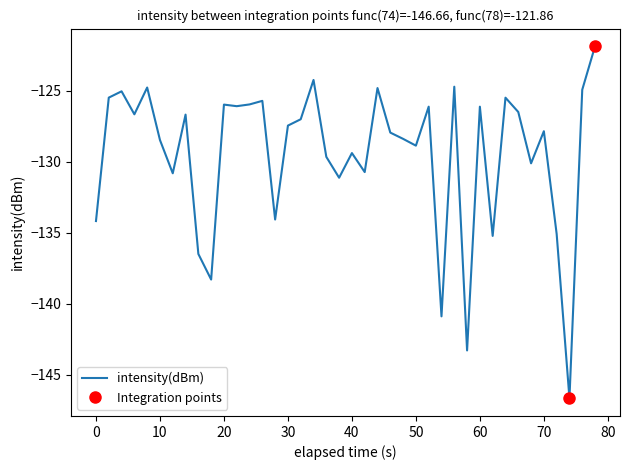

The intensity(dBm) series shows -126.1 at 60. True or false?

True